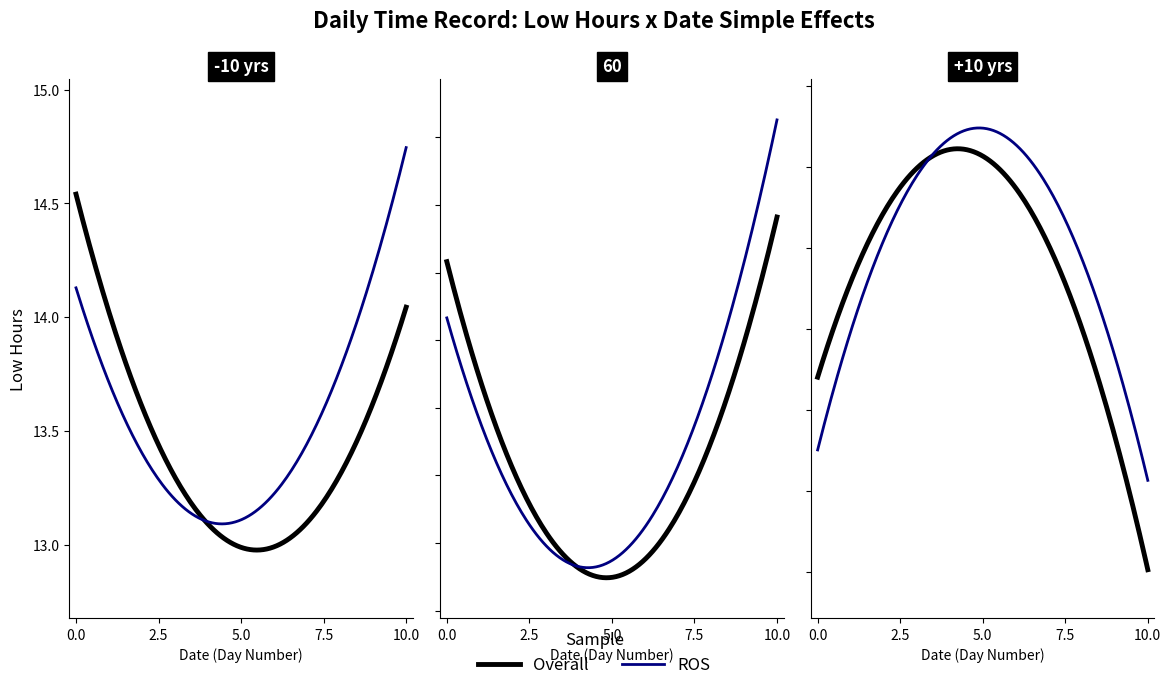

What is the label of the 12th point from the left?

7